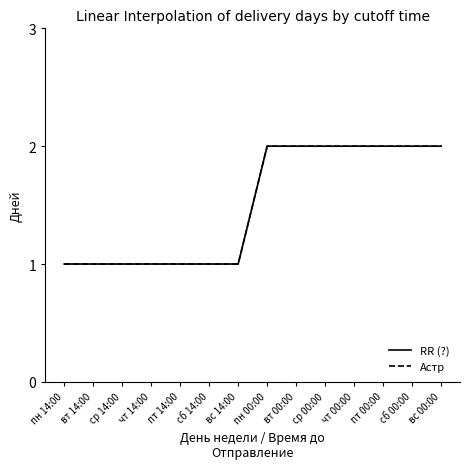

The value of RR (?) at чт 00:00 is 3. True or false?

False